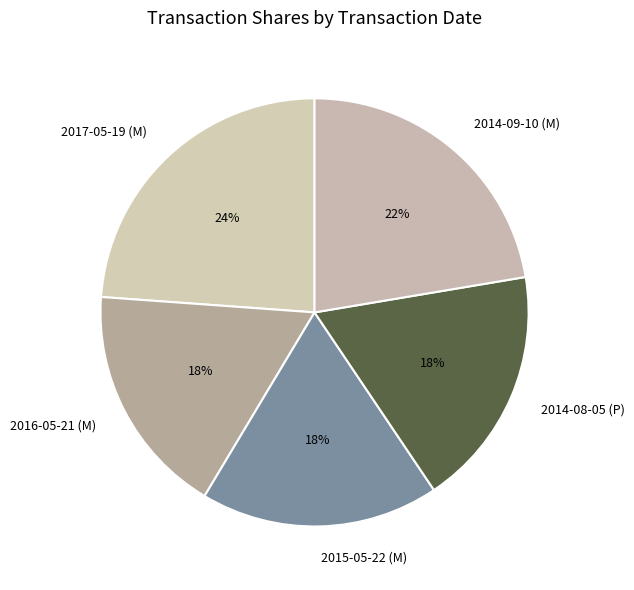

What is the ratio of the value at 2016-05-21 (M) to the value at 2014-09-10 (M)?

0.8